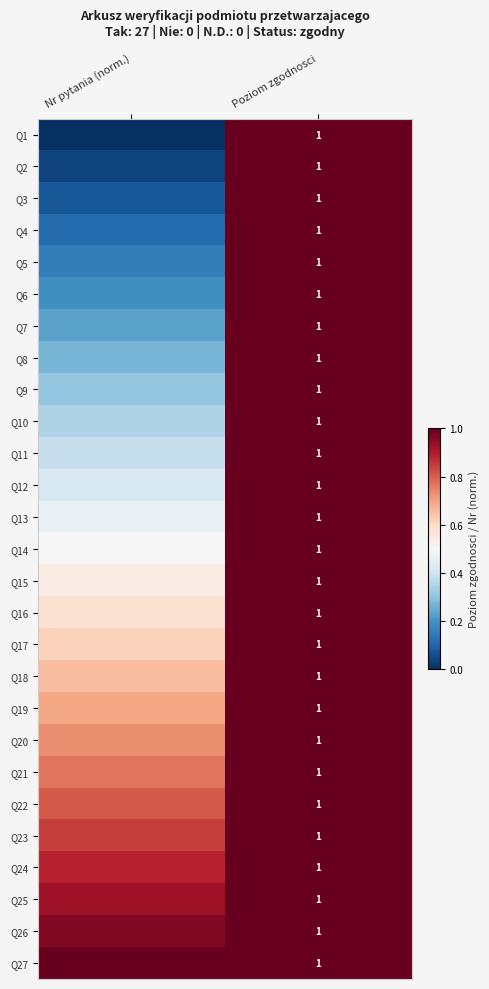

At which category is the sum across all series the highest?

Poziom zgodnosci